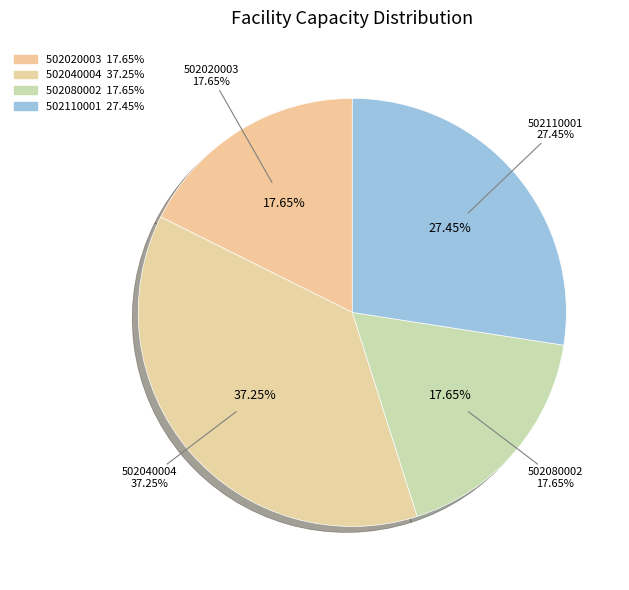

The 502110001 slice represents 27% of the pie. True or false?

True